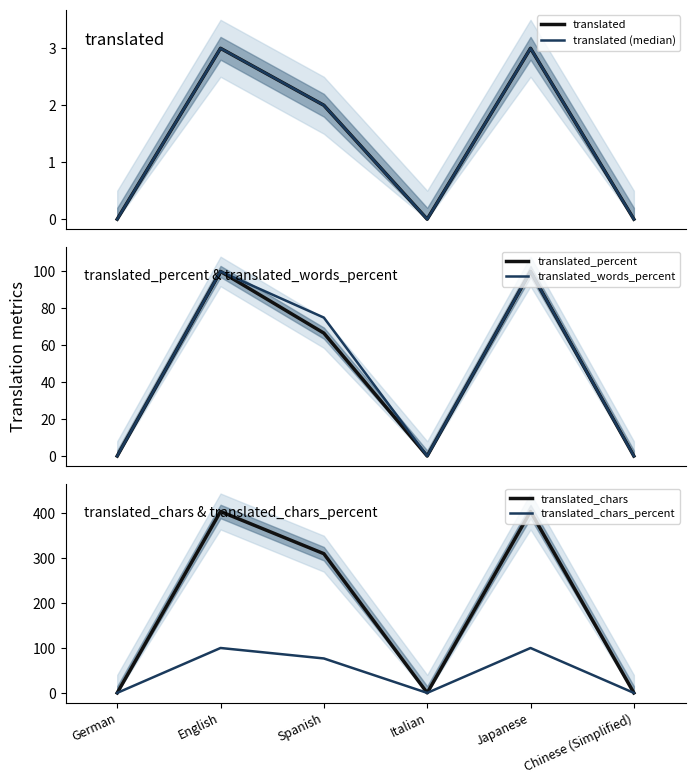

Reading right to left, list all the values displayed in this chart.

translated: Chinese (Simplified)=0.0	Japanese=3.0	Italian=0.0	Spanish=2.0	English=3.0	German=0.0
translated (median): Chinese (Simplified)=0.0	Japanese=3.0	Italian=0.0	Spanish=2.0	English=3.0	German=0.0
translated_percent: Chinese (Simplified)=0.0	Japanese=100.0	Italian=0.0	Spanish=66.6	English=100.0	German=0.0
translated_words_percent: Chinese (Simplified)=0.0	Japanese=100.0	Italian=0.0	Spanish=75.0	English=100.0	German=0.0
translated_chars: Chinese (Simplified)=0.0	Japanese=404.0	Italian=0.0	Spanish=310.0	English=404.0	German=0.0
translated_chars_percent: Chinese (Simplified)=0.0	Japanese=100.0	Italian=0.0	Spanish=76.7	English=100.0	German=0.0